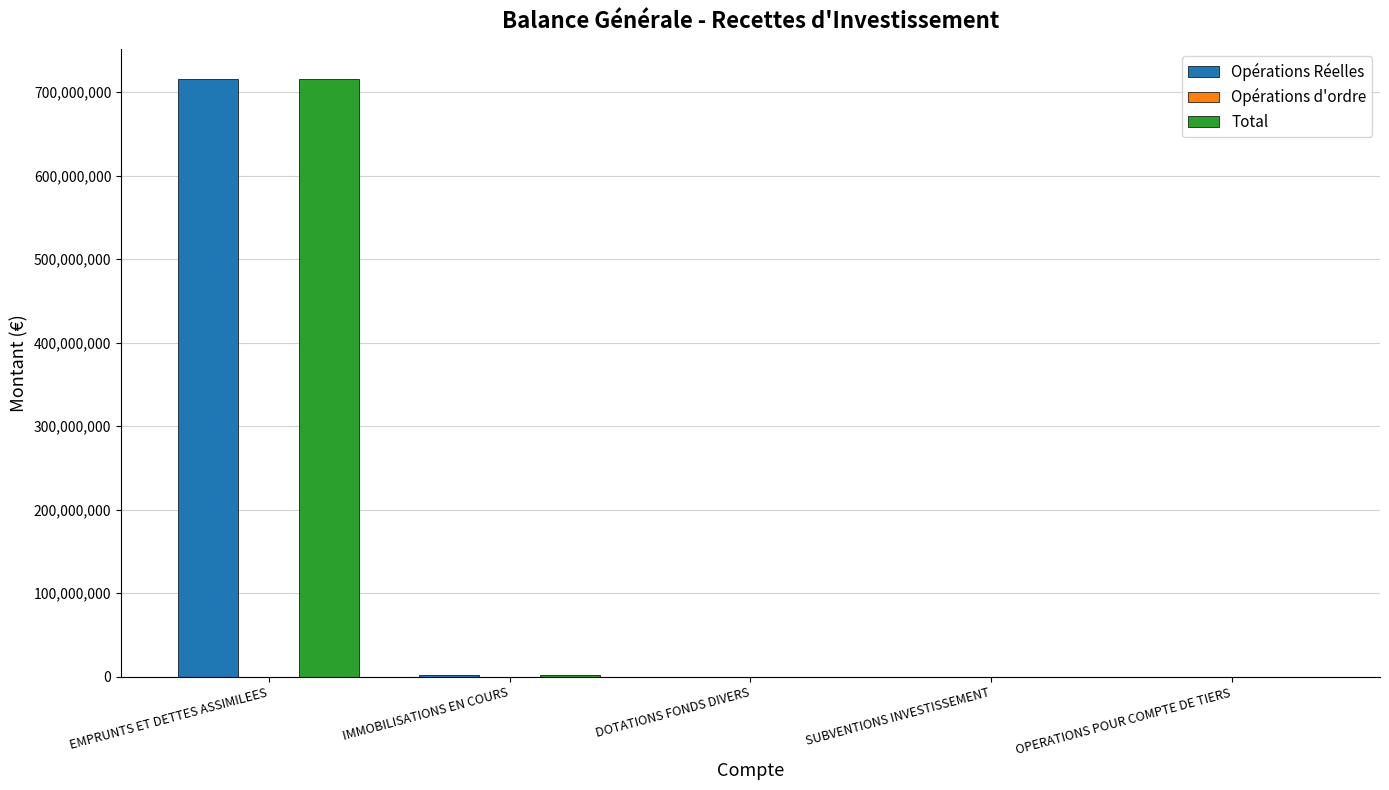

At which label does Opérations Réelles reach its peak?

EMPRUNTS ET DETTES ASSIMILEES